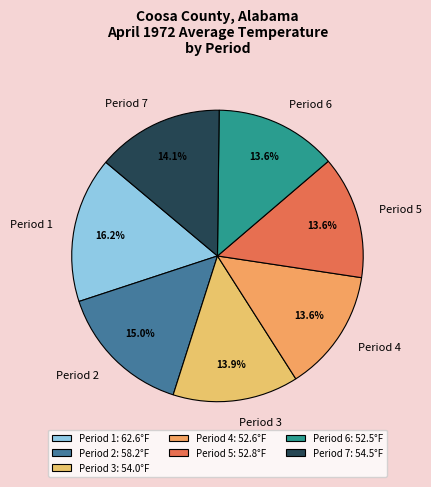

What percentage do Period 3 and Period 6 together represent?

27.5%